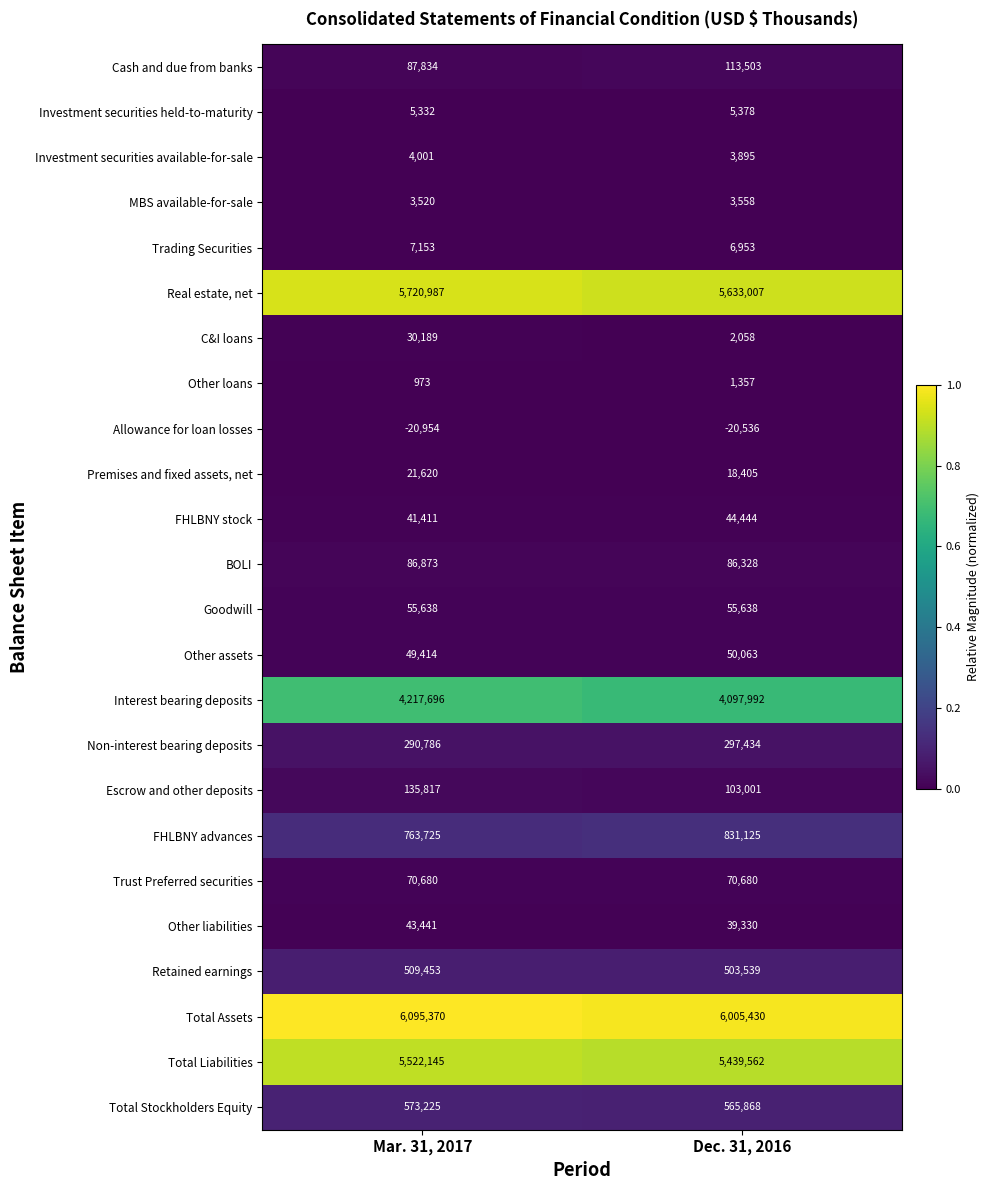

Which series has the widest spread of values?

Interest bearing deposits